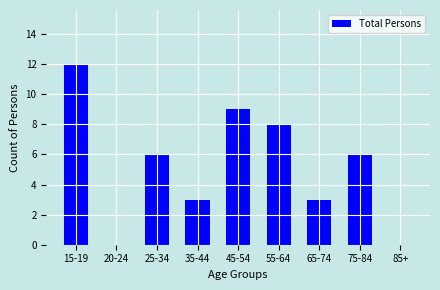

Reading left to right, transcribe all the data shown in this chart.

15-19=12	20-24=0	25-34=6	35-44=3	45-54=9	55-64=8	65-74=3	75-84=6	85+=0